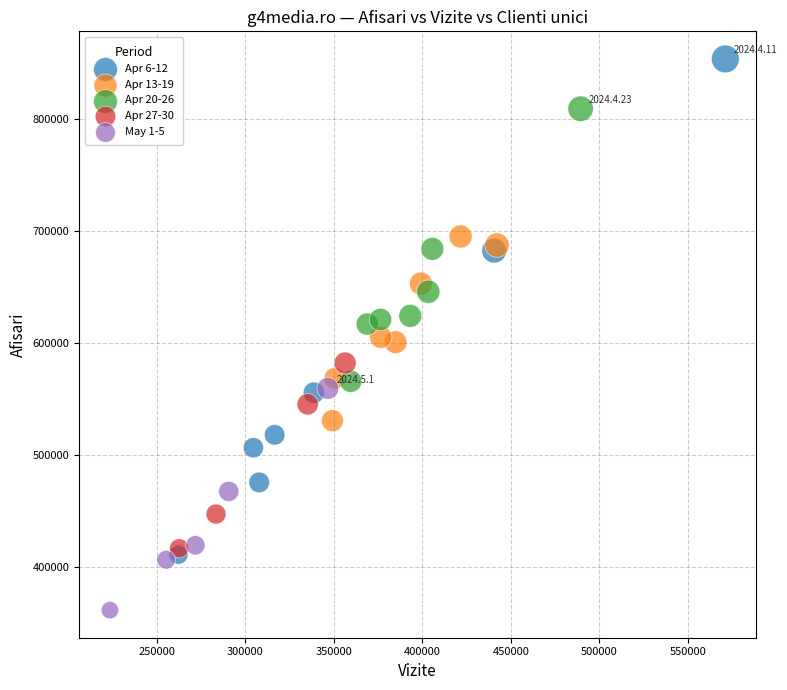

Which series contains the highest Y value?

Apr 6-12